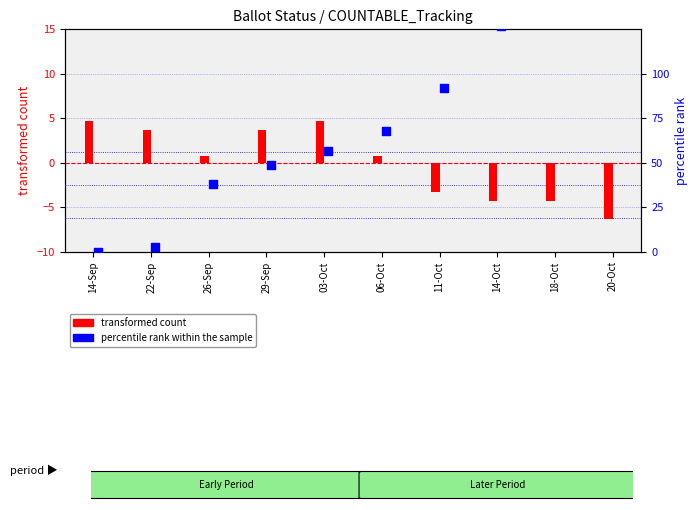

At which category is the sum across all series the highest?

20-Oct